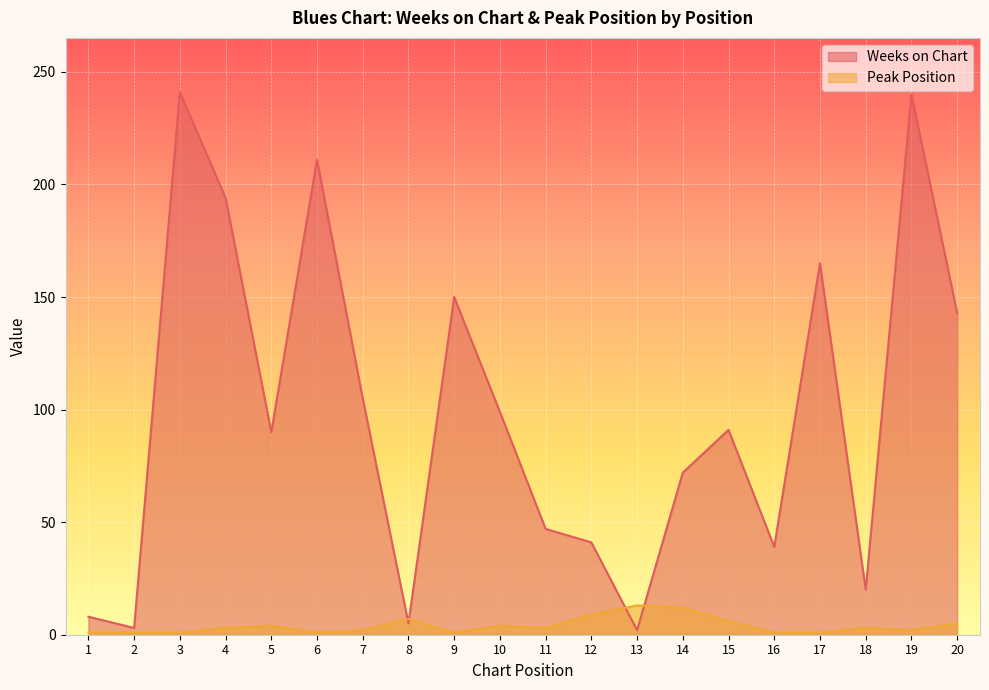

What is the sum of all Peak Position values?

80